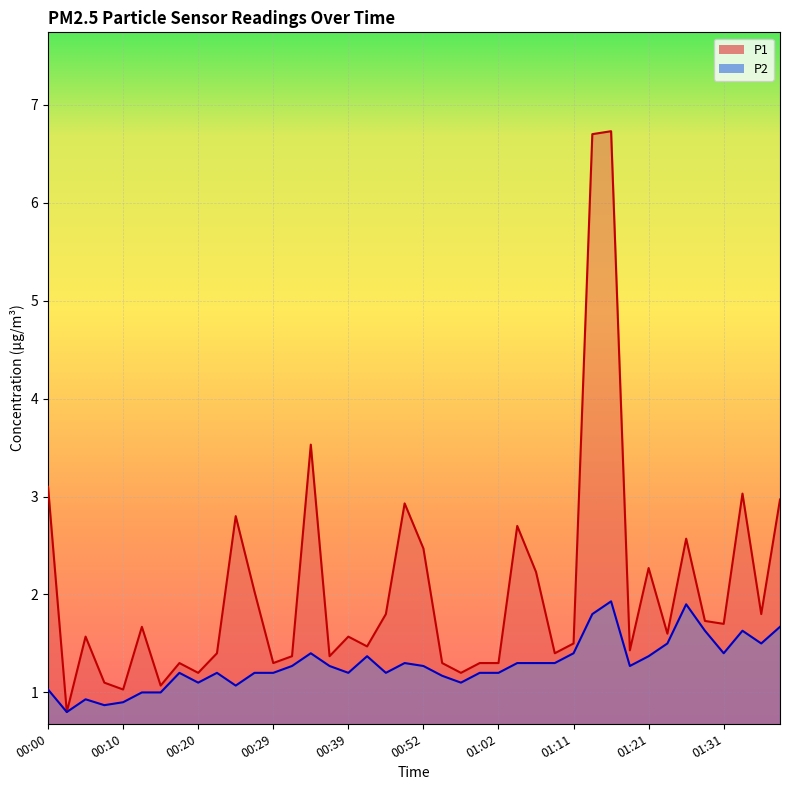

At which category does P1 reach its first local valley?

00:03